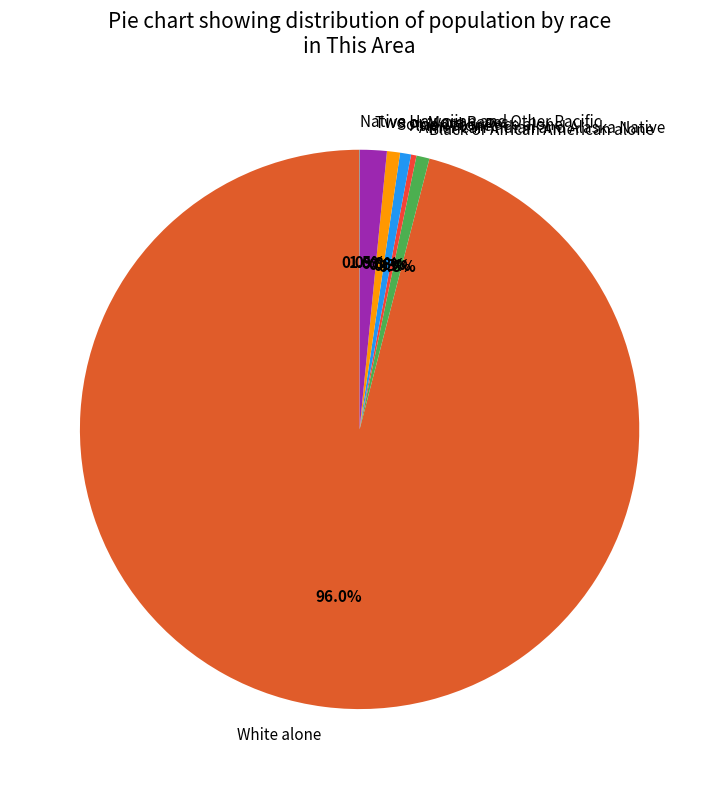

How much of the chart is everything except Two or More Races?

98.5%